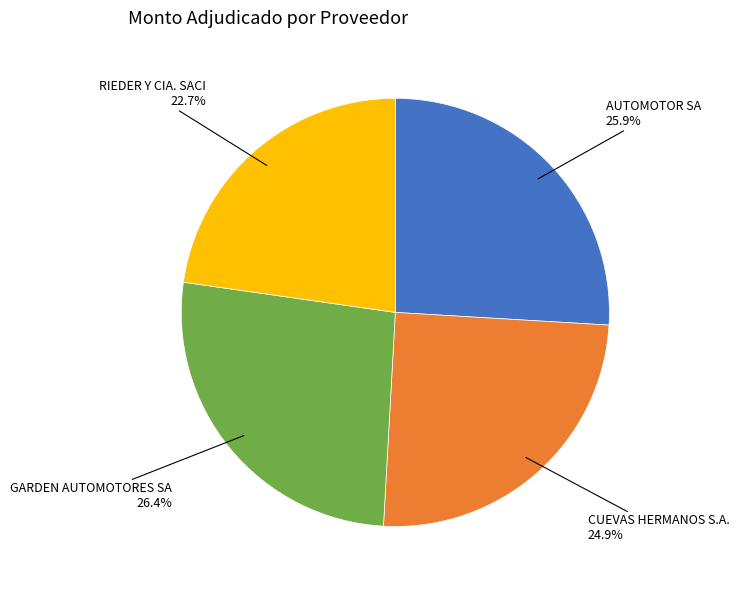

What is the smallest slice in the pie chart?

RIEDER Y CIA. SACI